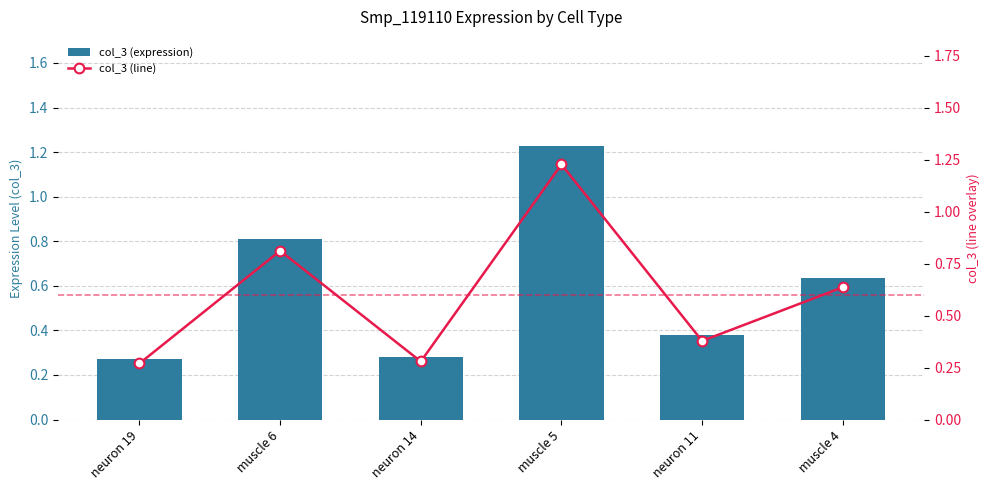

What is the value of the col_3 (line) bar at the 1st from the left?

0.3